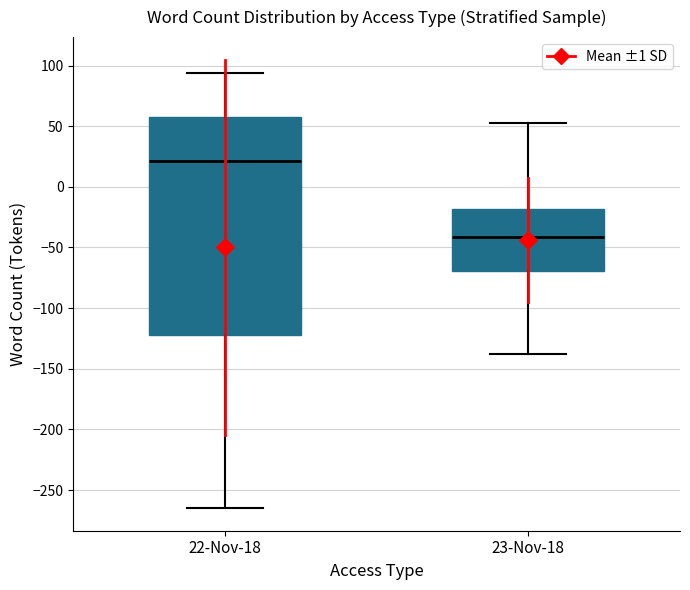

Where is the lower edge of the box for 22-Nov-18 on the y-axis? The values are not printed on the chart, so give them approximately, as read against the axis.

-120